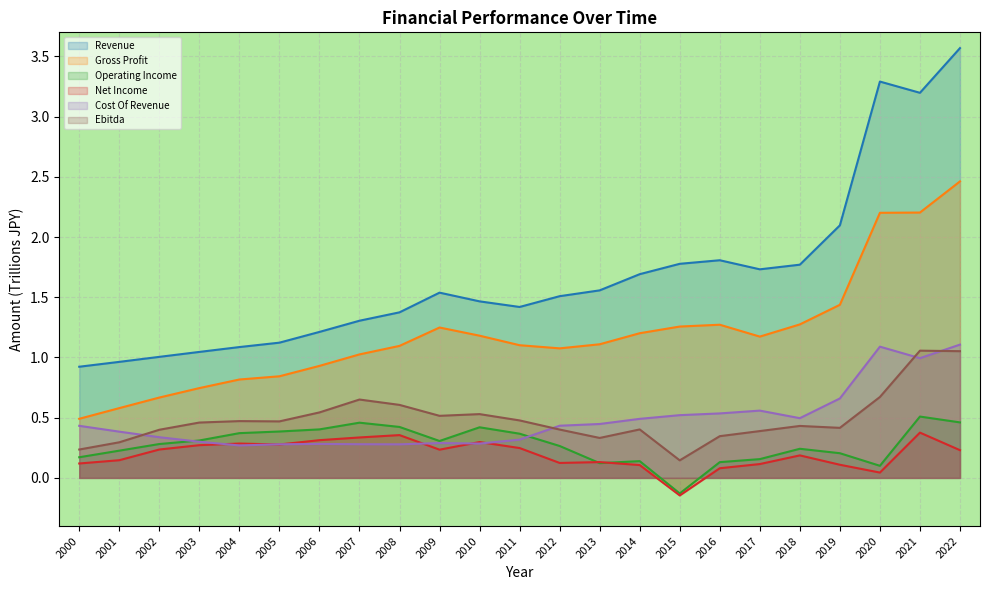

Is it true that Ebitda equals 0.4 at 2022?

False